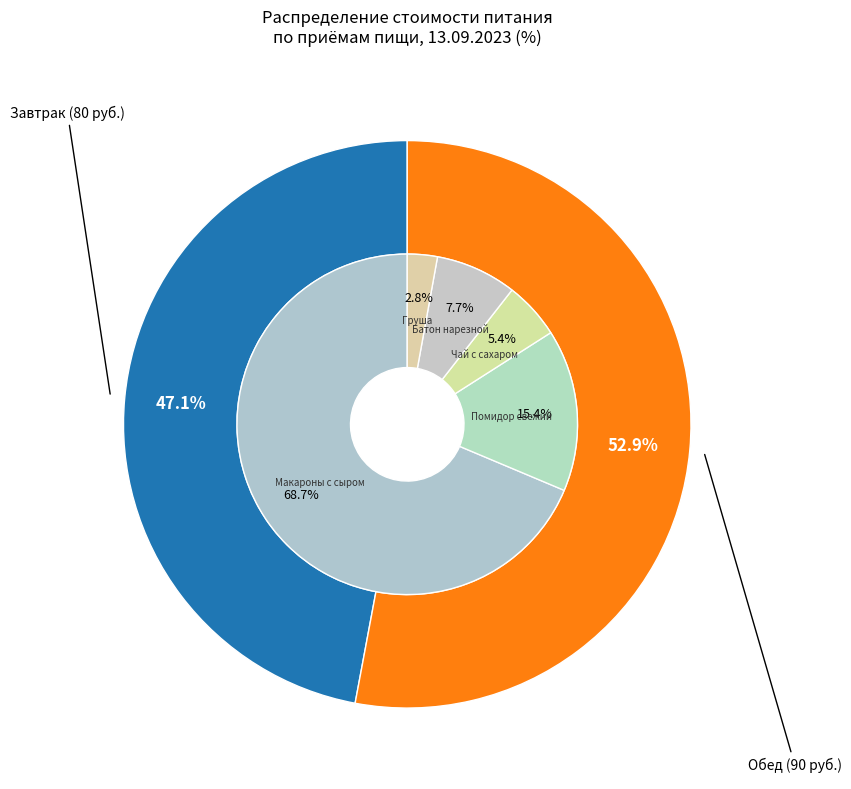

Does Обед account for over 50% of the chart?

Yes